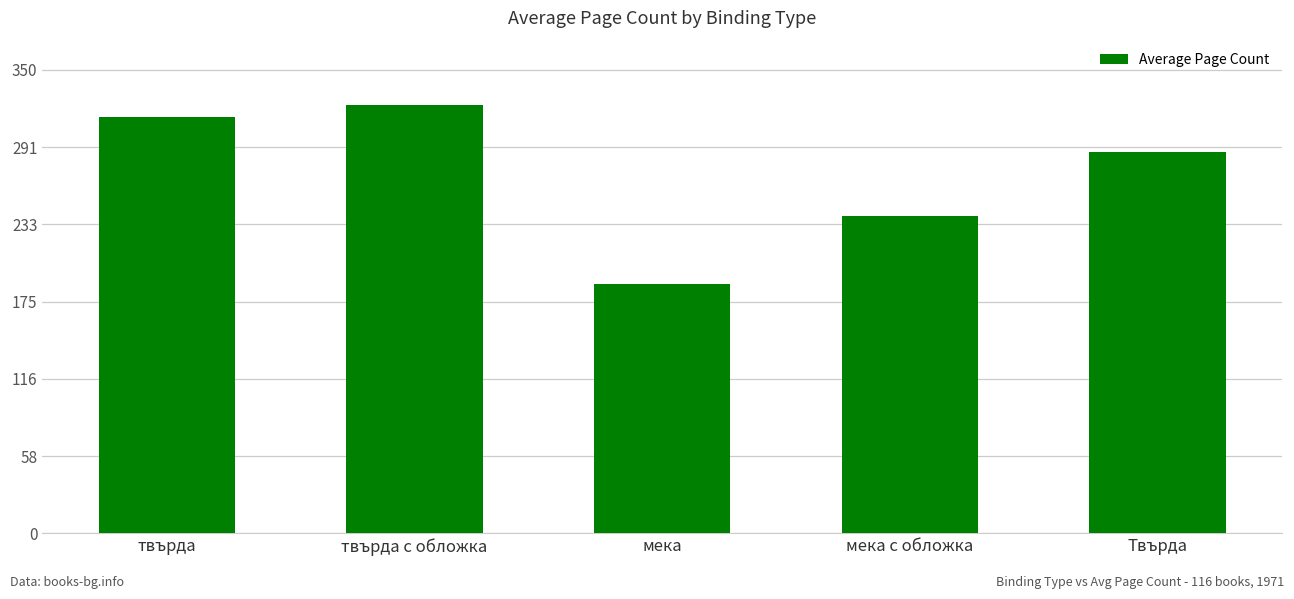

Rank the categories by value from lowest to highest.

мека, мека с обложка, Твърда, твърда, твърда с обложка